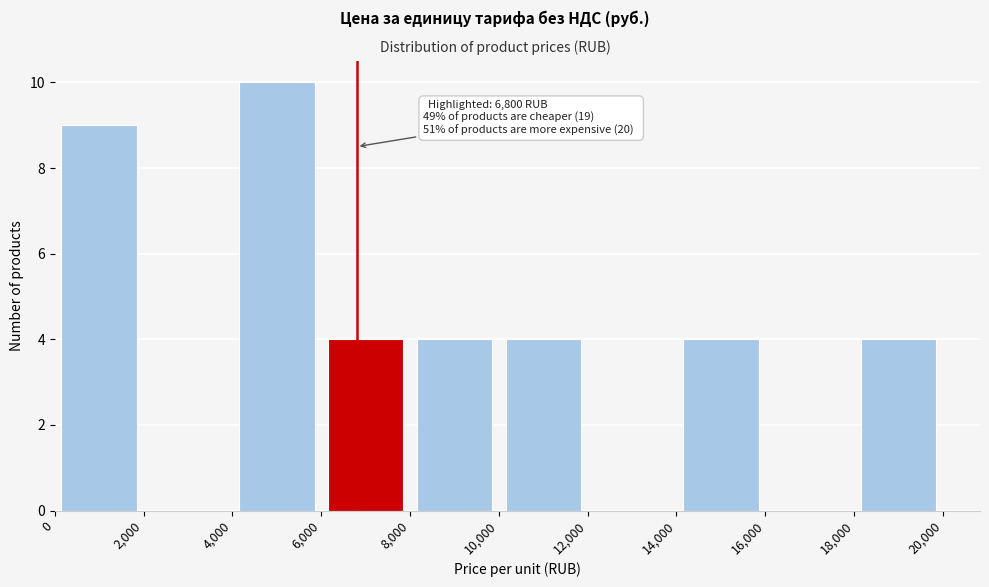

Over which range of the x-axis is the bar tallest?

4,000 to 6,000